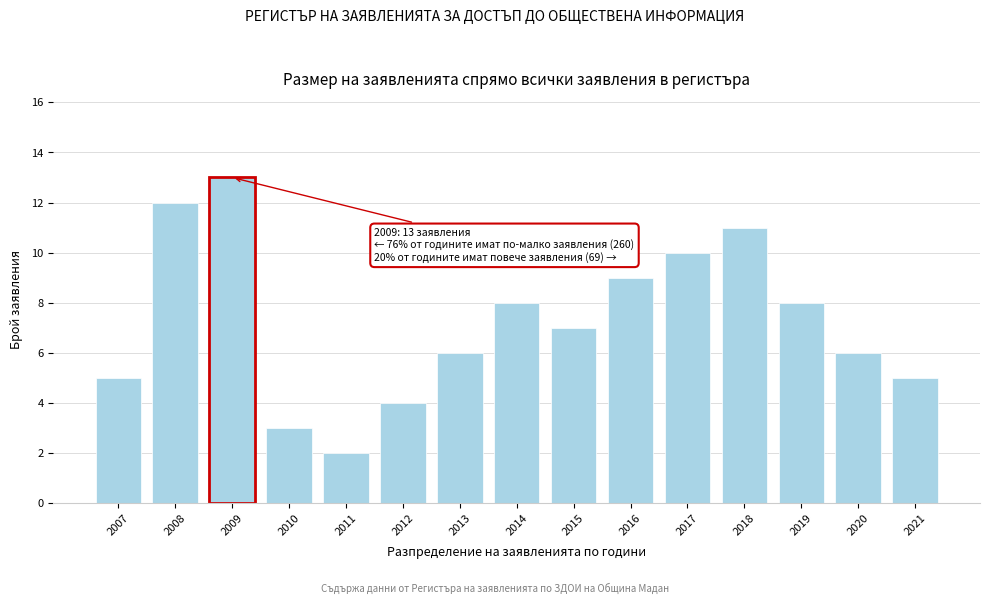

Reading left to right, extract all data points from this chart.

2007=5	2008=12	2009=13	2010=3	2011=2	2012=4	2013=6	2014=8	2015=7	2016=9	2017=10	2018=11	2019=8	2020=6	2021=5